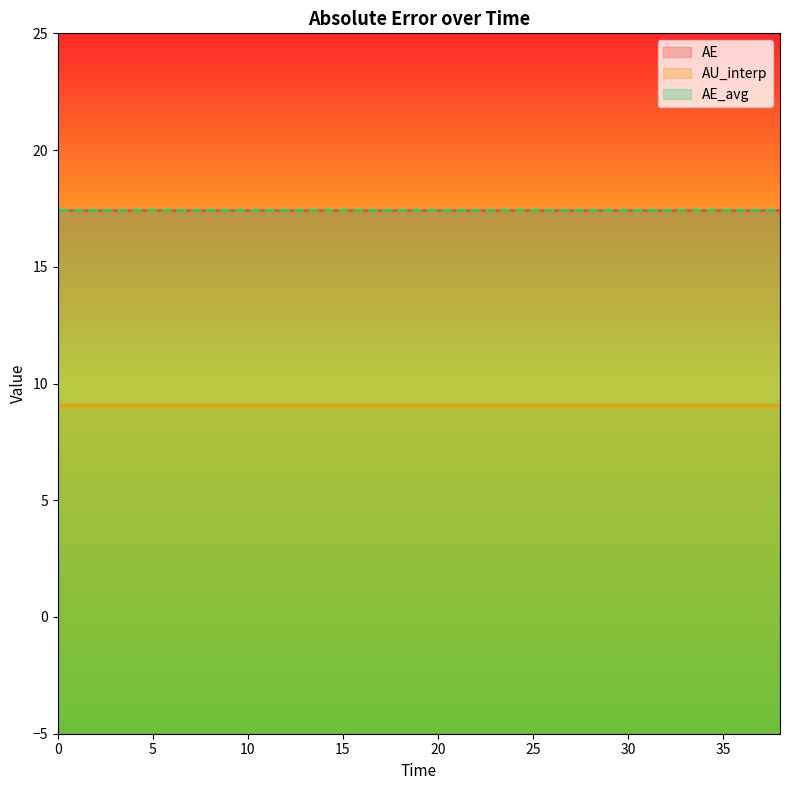

Count the number of data series in this chart.

3